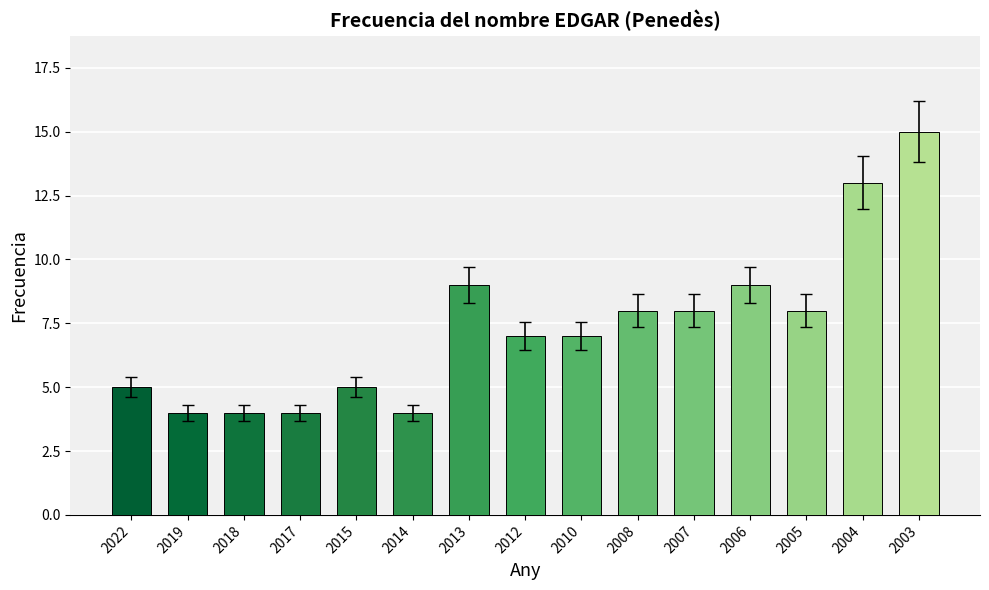

How many series are shown in this chart?

1